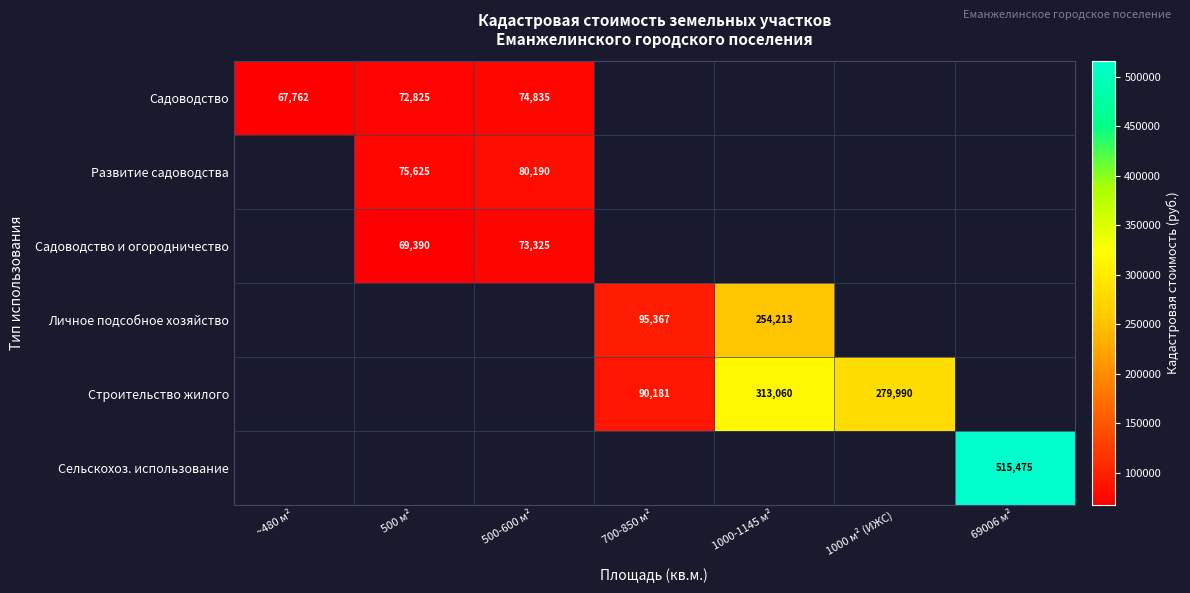

Rank the categories by Сельскохоз. использование value from highest to lowest.

69006 м², ~480 м², 500 м², 500-600 м², 700-850 м², 1000-1145 м², 1000 м² (ИЖС)